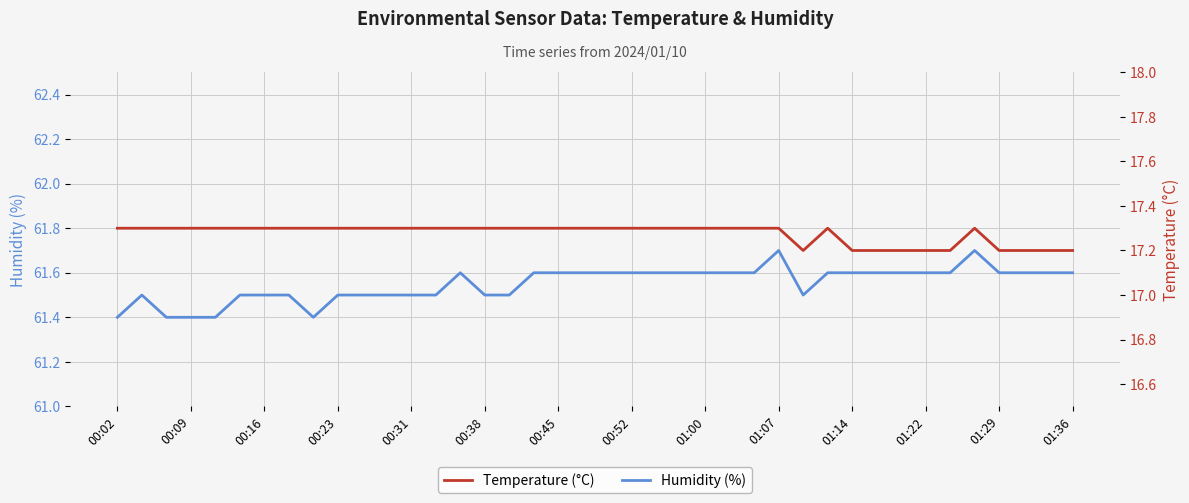

What is the maximum value for Humidity (%)?

61.7